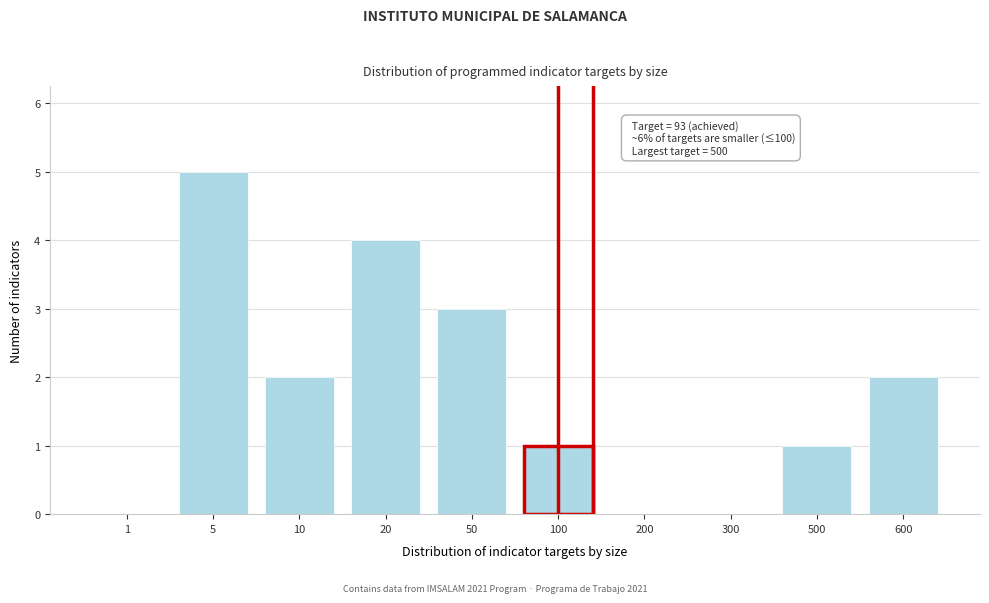

Reading right to left, transcribe all the data shown in this chart.

600=2	500=1	300=0	200=0	100=1	50=3	20=4	10=2	5=5	1=0